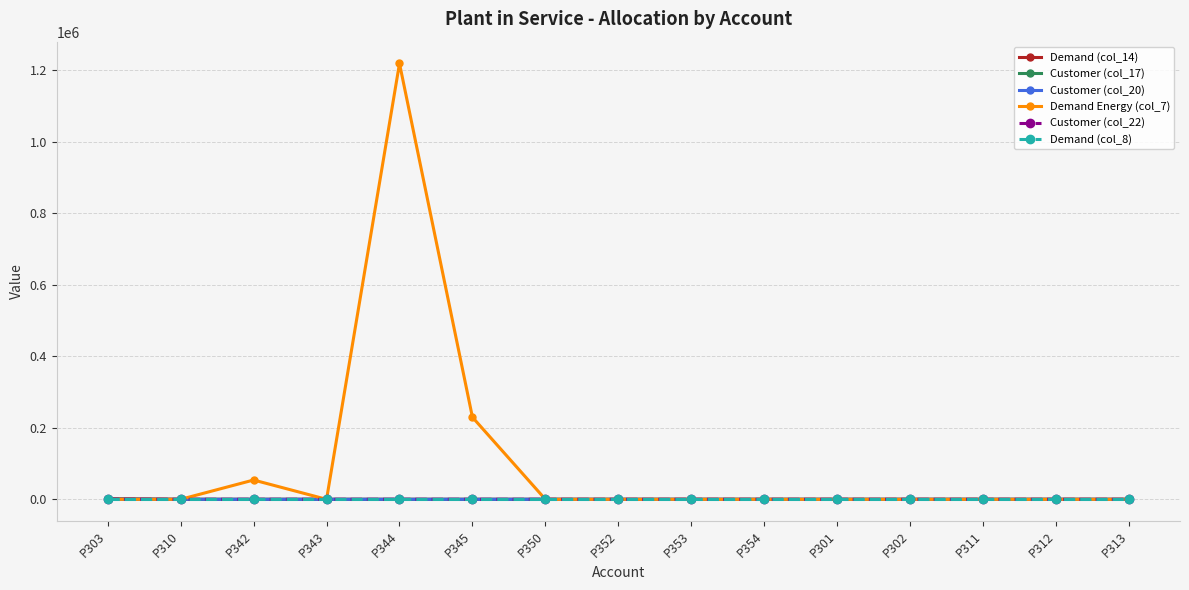

Is it true that Customer (col_22) equals 0.0 at P312?

True